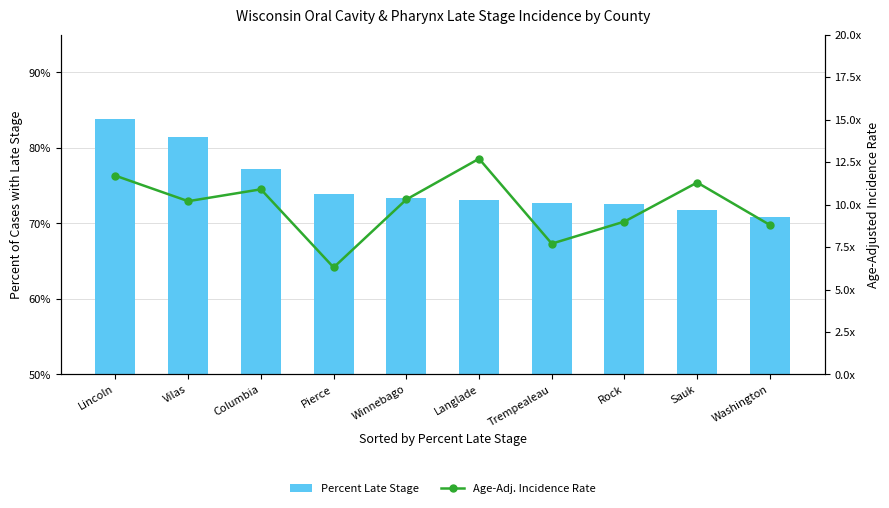

What position from the right is Langlade?

5